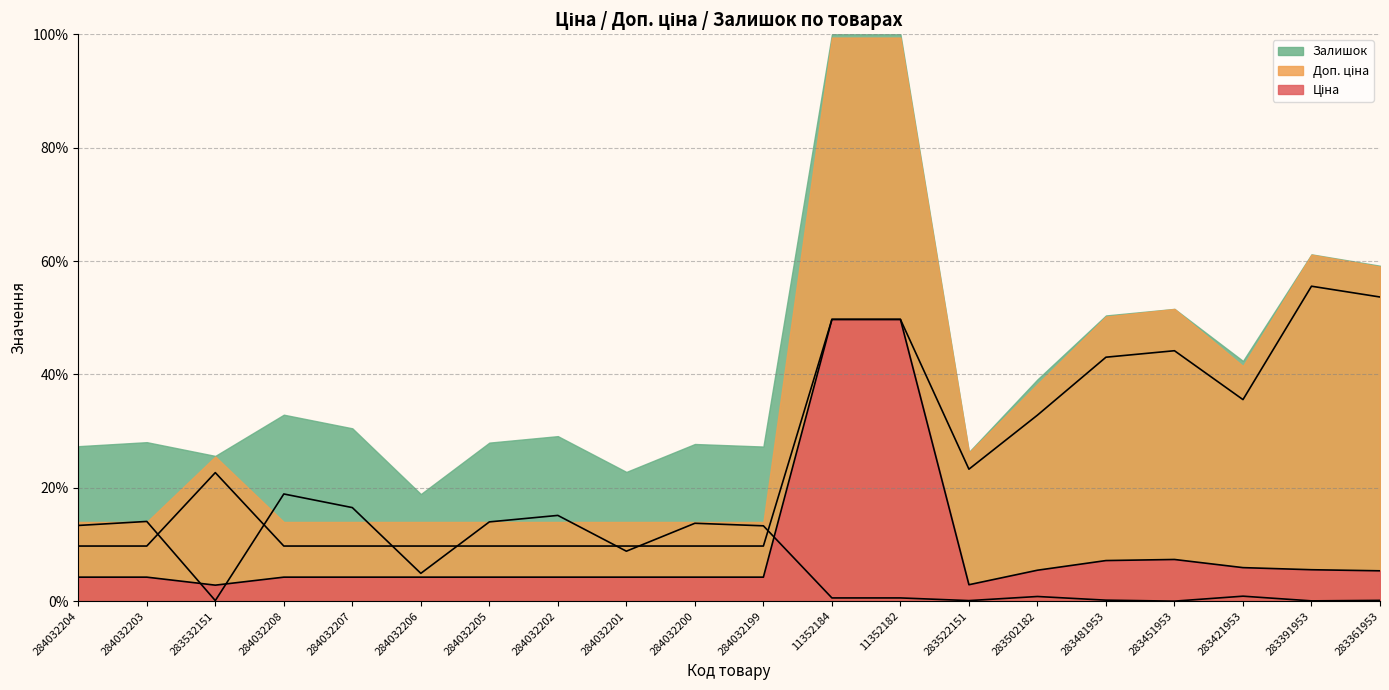

Which series has the largest total across all categories?

Доп. ціна